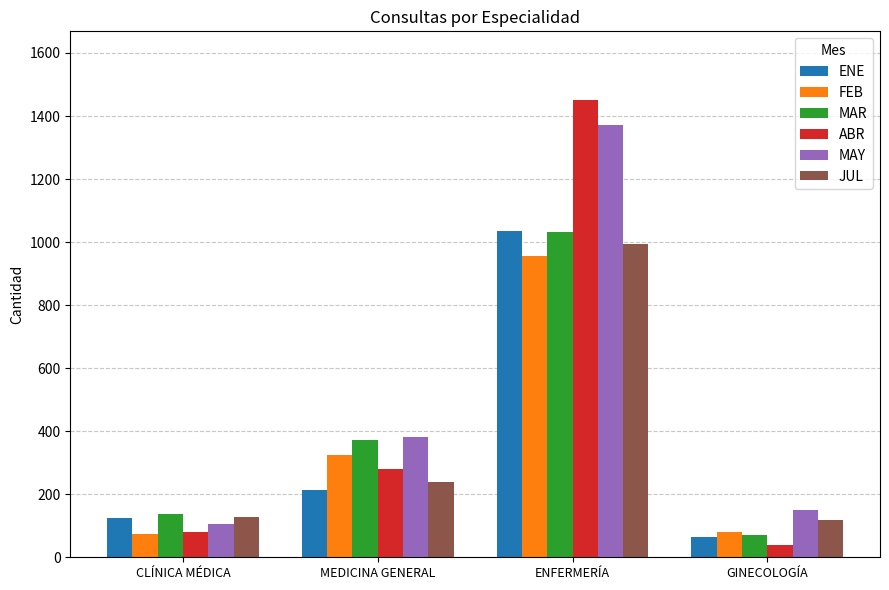

Rank the categories by MAY value from lowest to highest.

CLÍNICA MÉDICA, GINECOLOGÍA, MEDICINA GENERAL, ENFERMERÍA